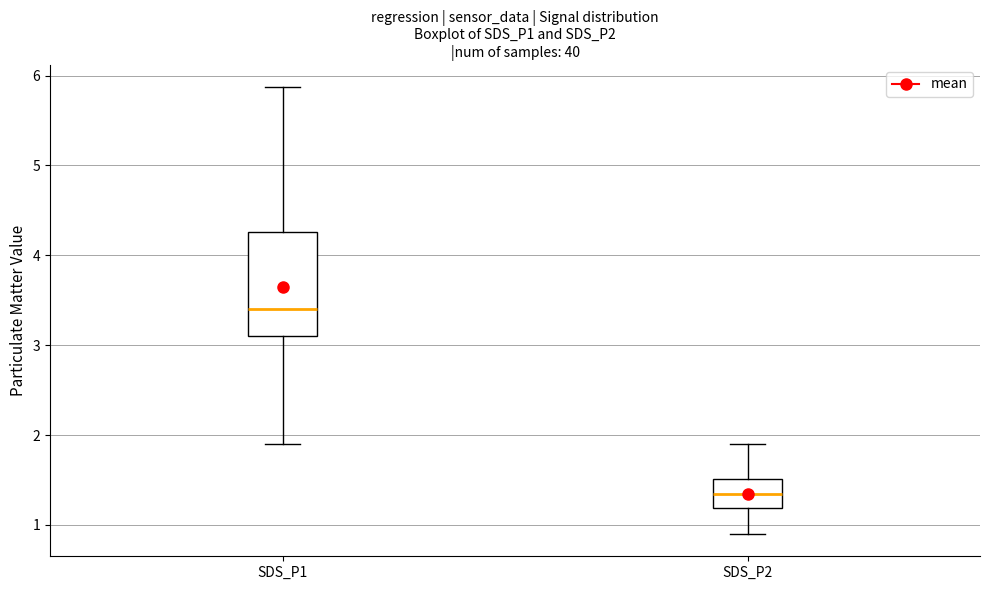

Which box's median line is the highest?

SDS_P1